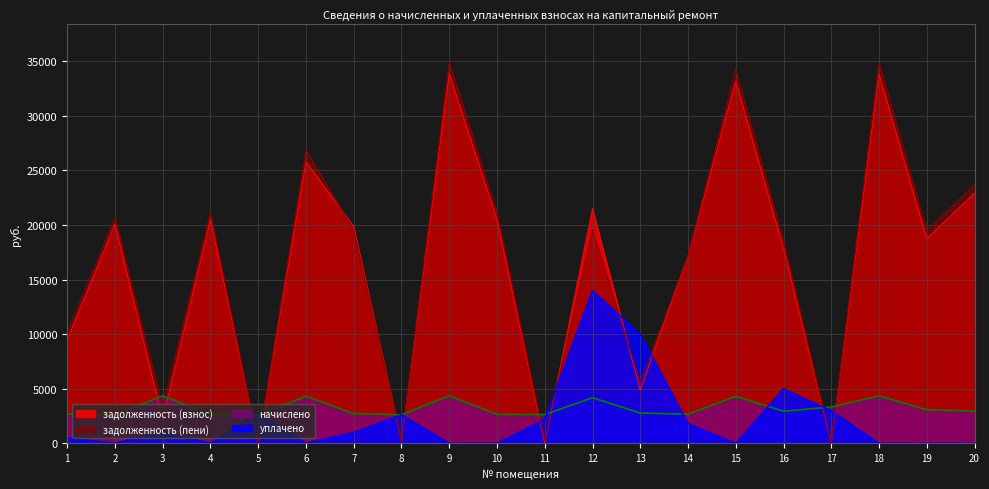

At which category does начислено reach its first local peak?

3